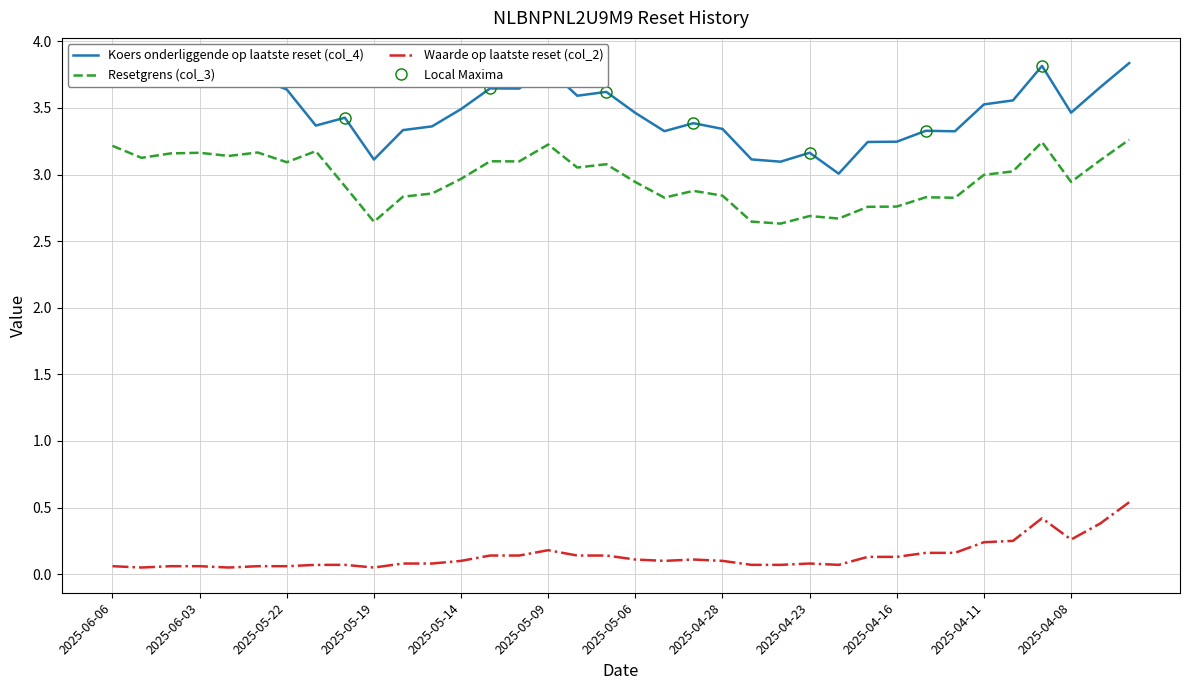

What is the sum of all Waarde op laatste reset (col_2) values?

5.0